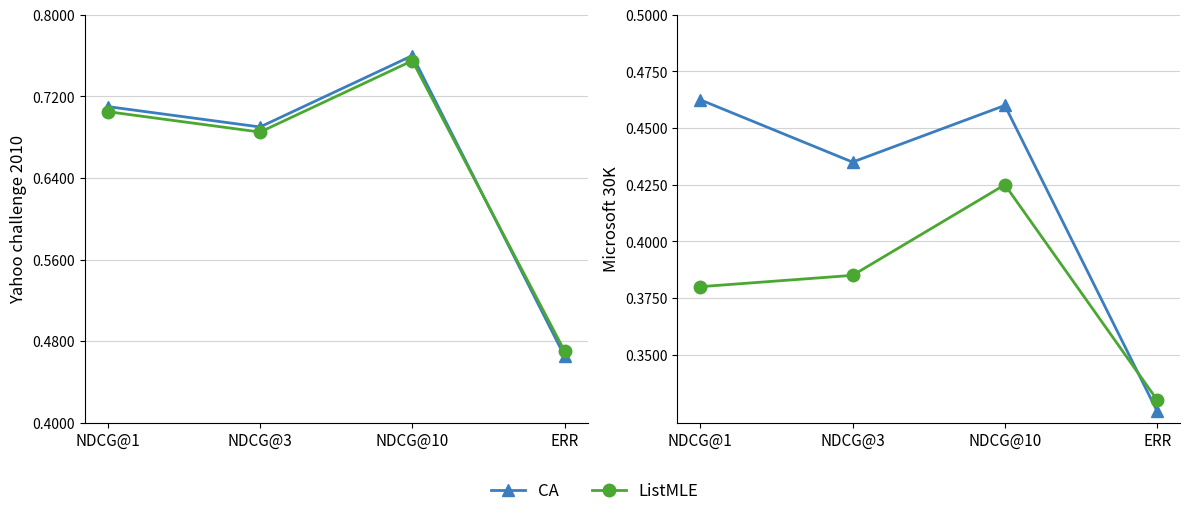

How many data points does each series have?

4